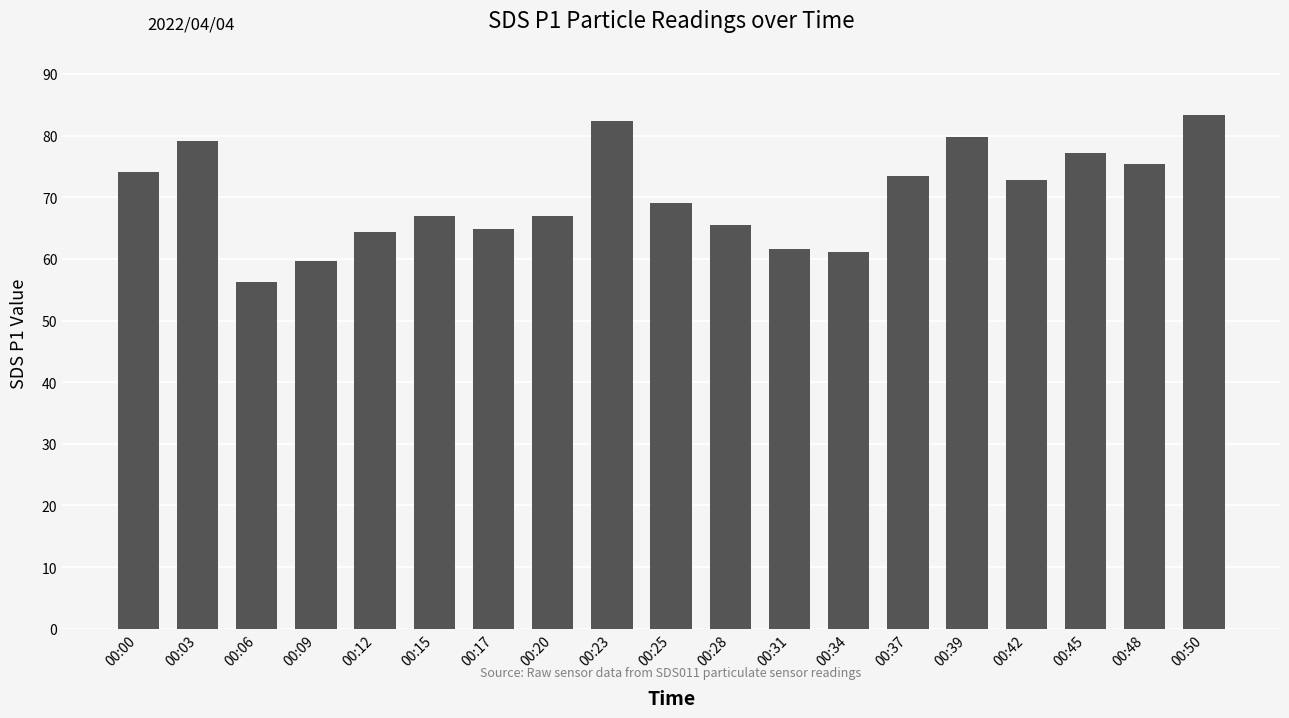

How many data points are above 69?

10